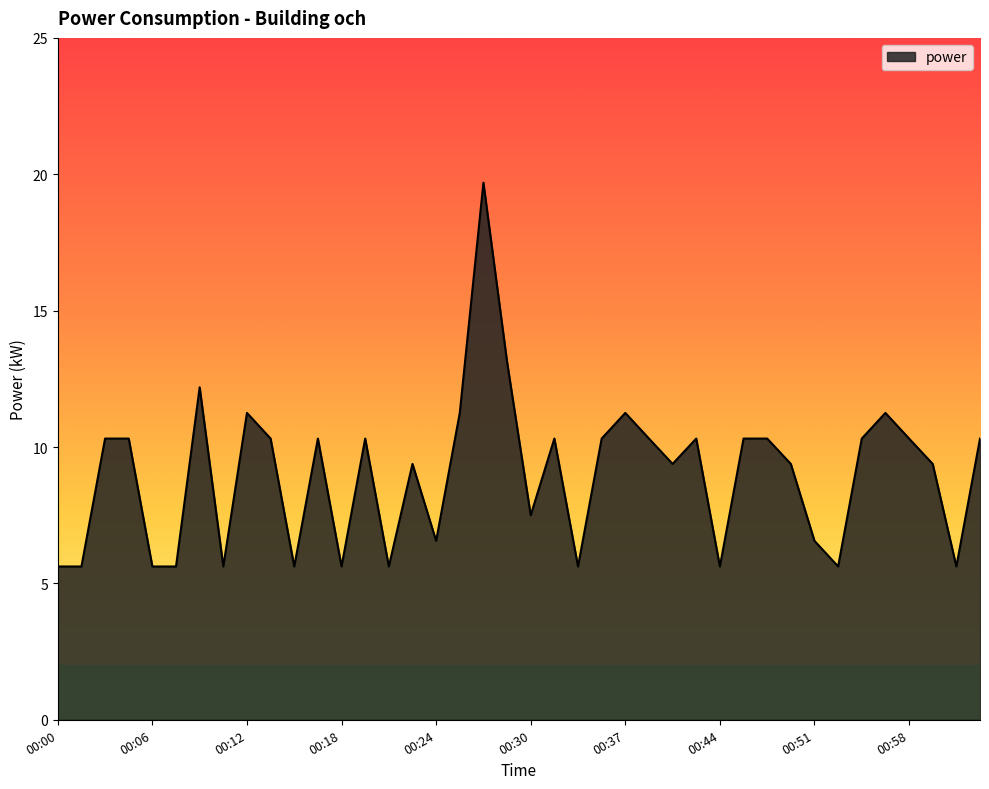

How many categories are shown in the chart?

40